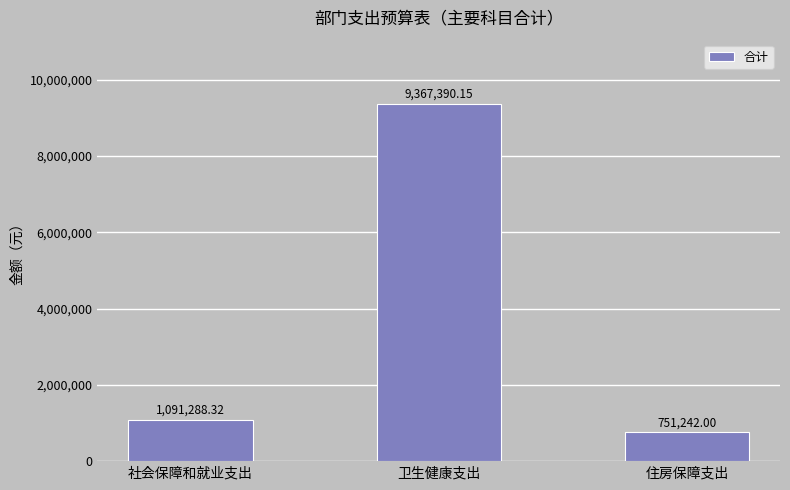

Reading right to left, extract all data points from this chart.

住房保障支出=751242.0	卫生健康支出=9367390.2	社会保障和就业支出=1091288.3